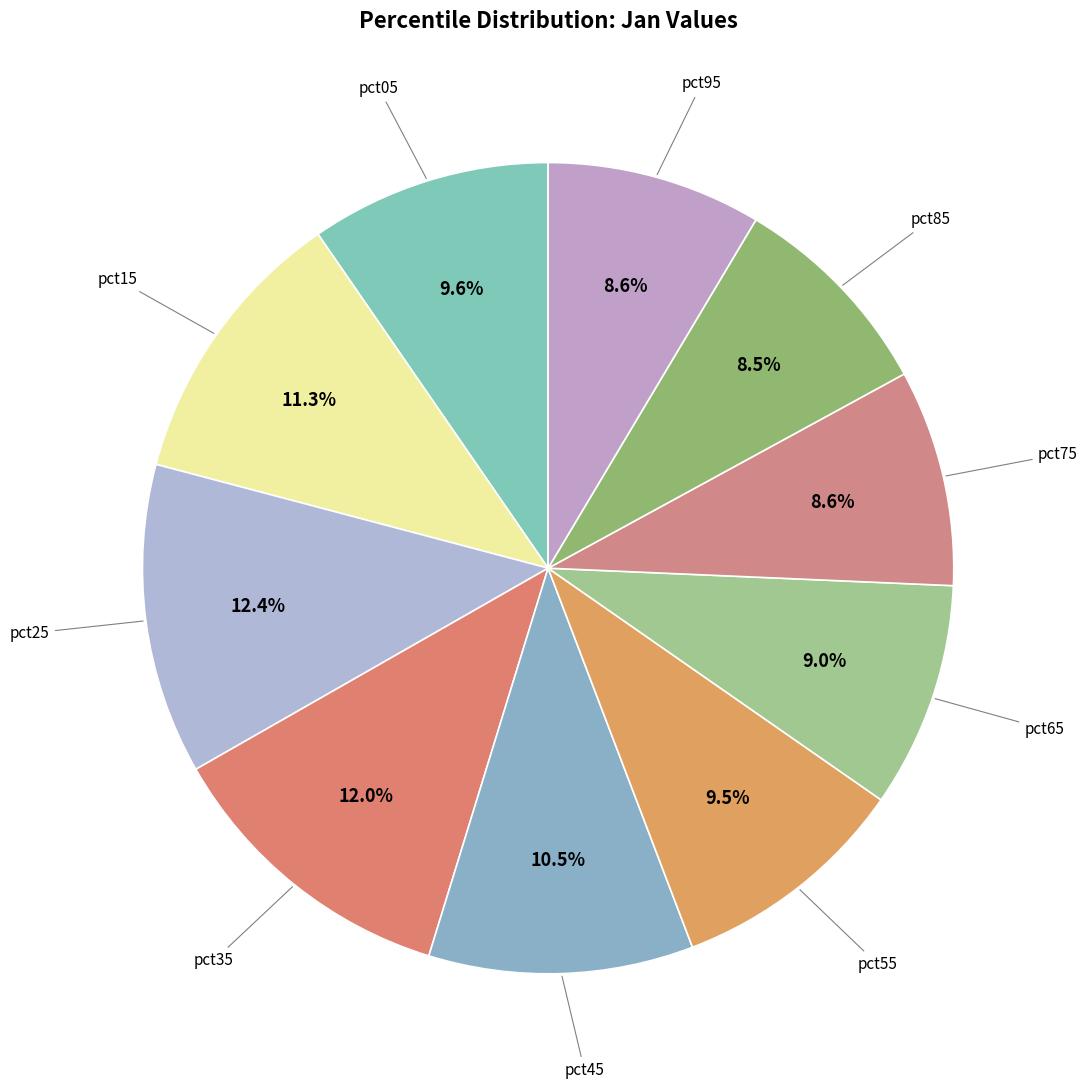

Which category has the smallest portion of the pie?

pct85